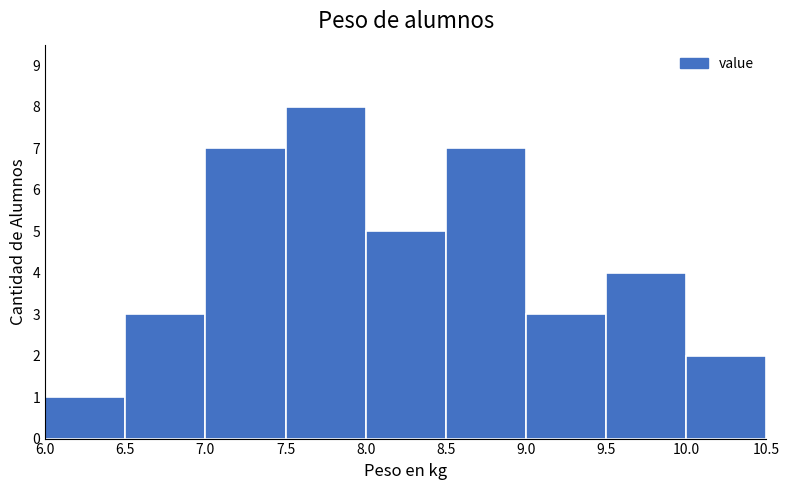

Over which range of the x-axis is the bar tallest?

7.5 to 8.0